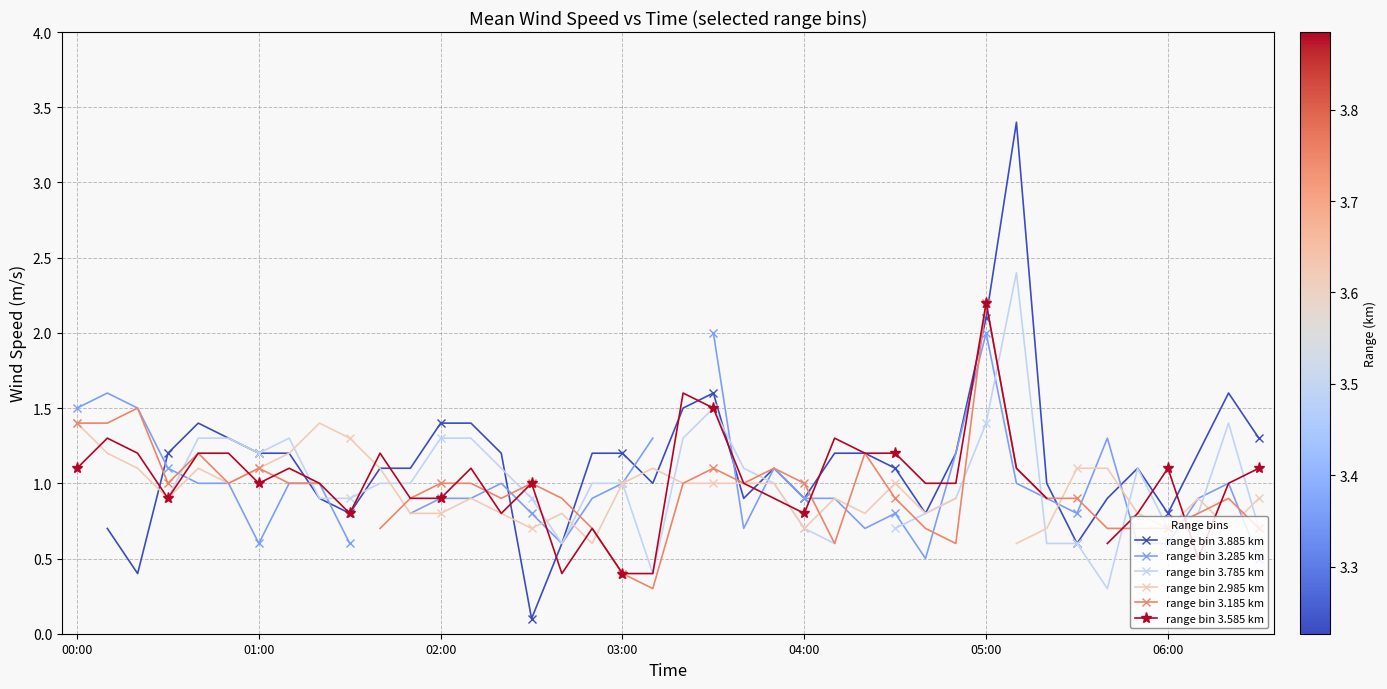

How many lines are shown in the chart?

6